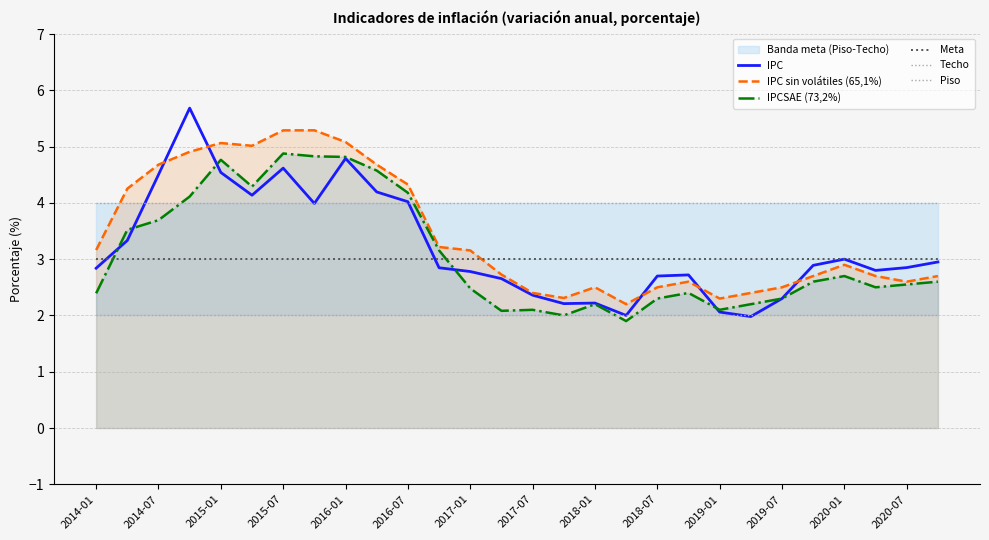

The value of IPC sin volátiles (65,1%) at 2020-01 is 3.9. True or false?

False